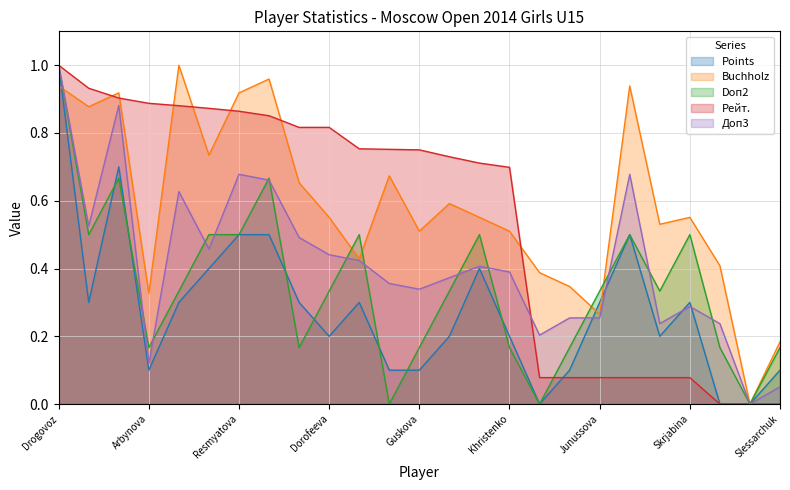

True or false: Points has a value of 0.4 at Zakariadze.

True